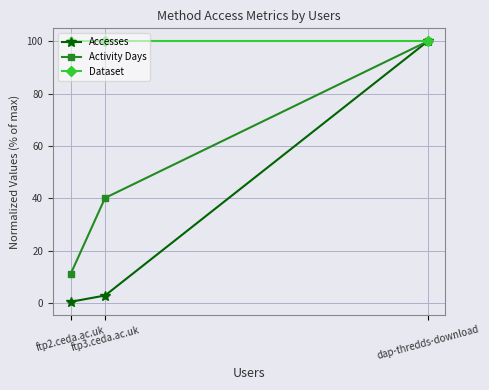

At how many categories does at least one series exceed 51?

3